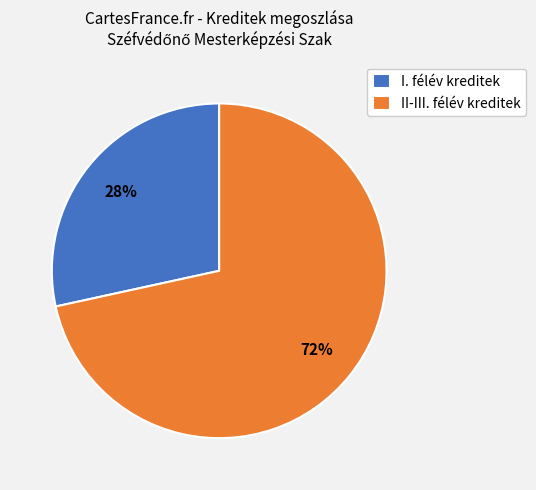

Rank the categories by value from lowest to highest.

I. félév kreditek, II-III. félév kreditek